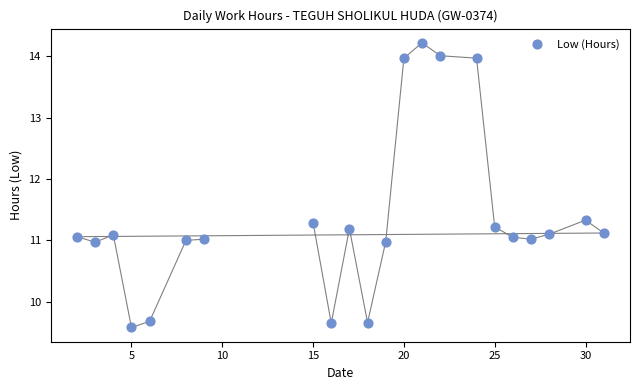

What is the range of Y values (max minus min)?

4.6